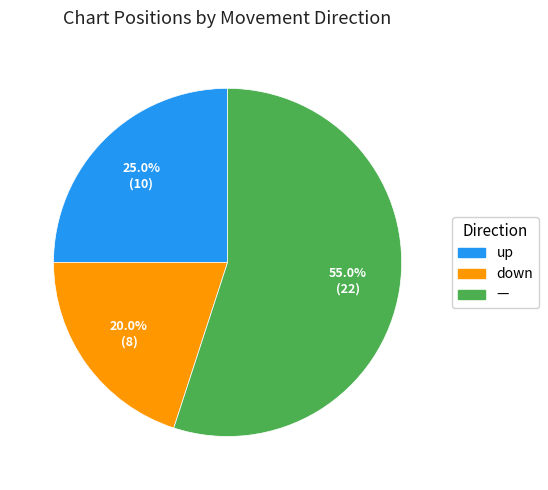

Is there any slice that represents more than half of the pie?

Yes